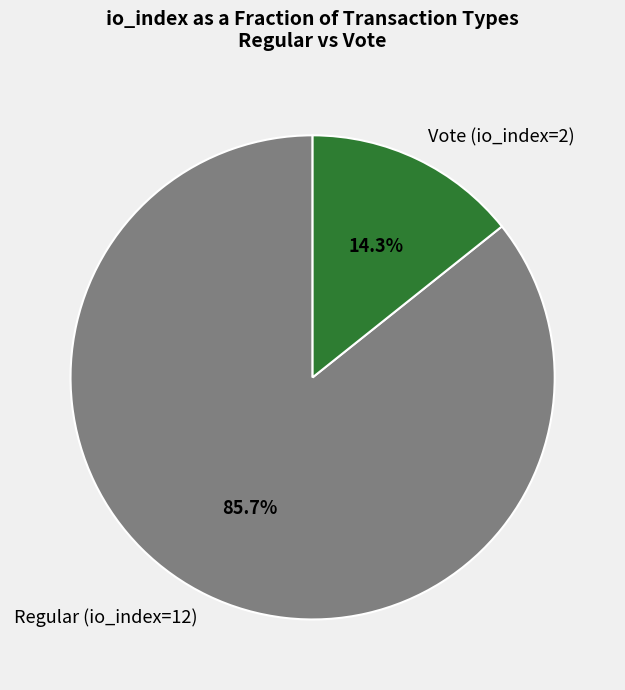

True or false: Vote (io_index=2) accounts for 8% of the total.

False